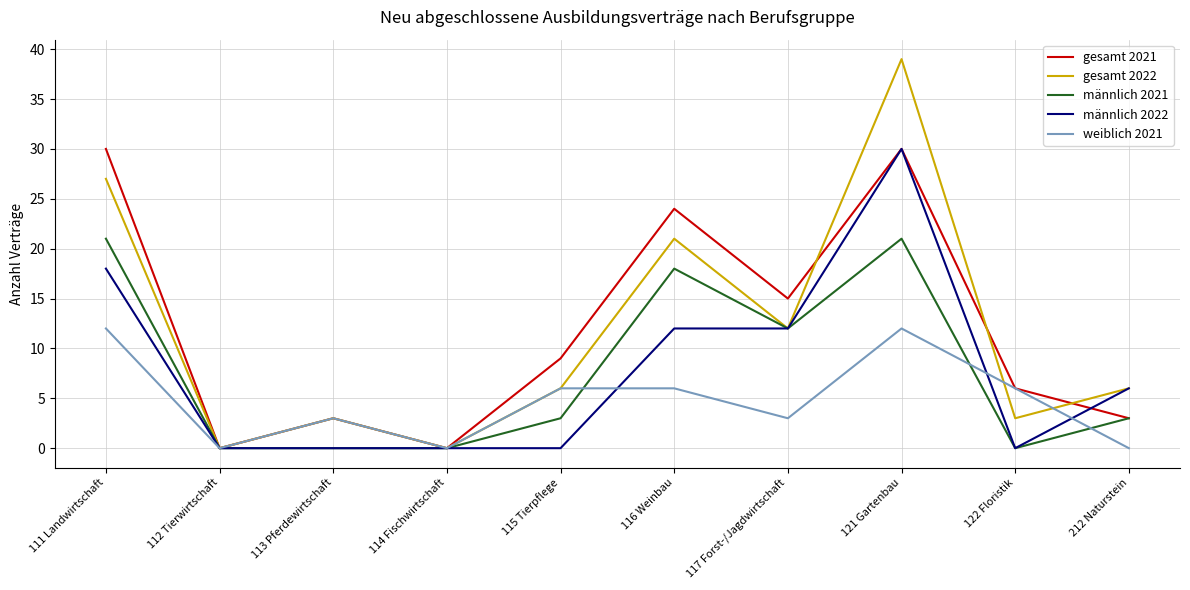

In weiblich 2021, how many points are lower than both neighbors (excluding endpoints)?

3